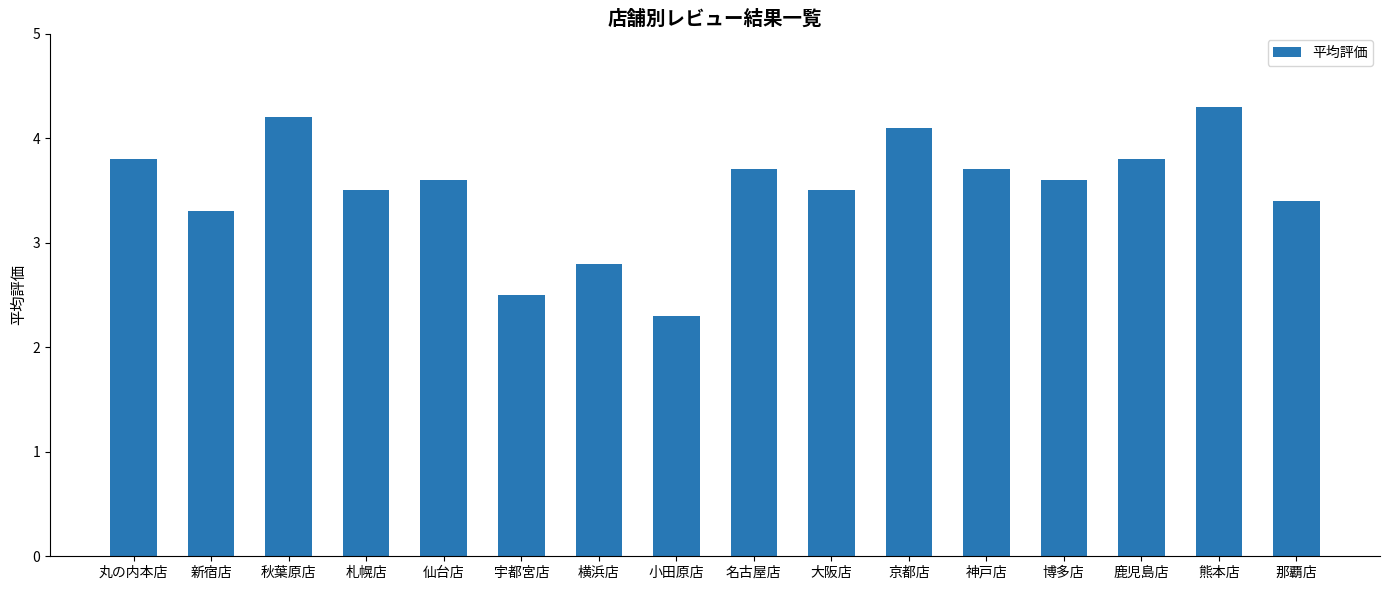

Where does the data first go above 3?

丸の内本店